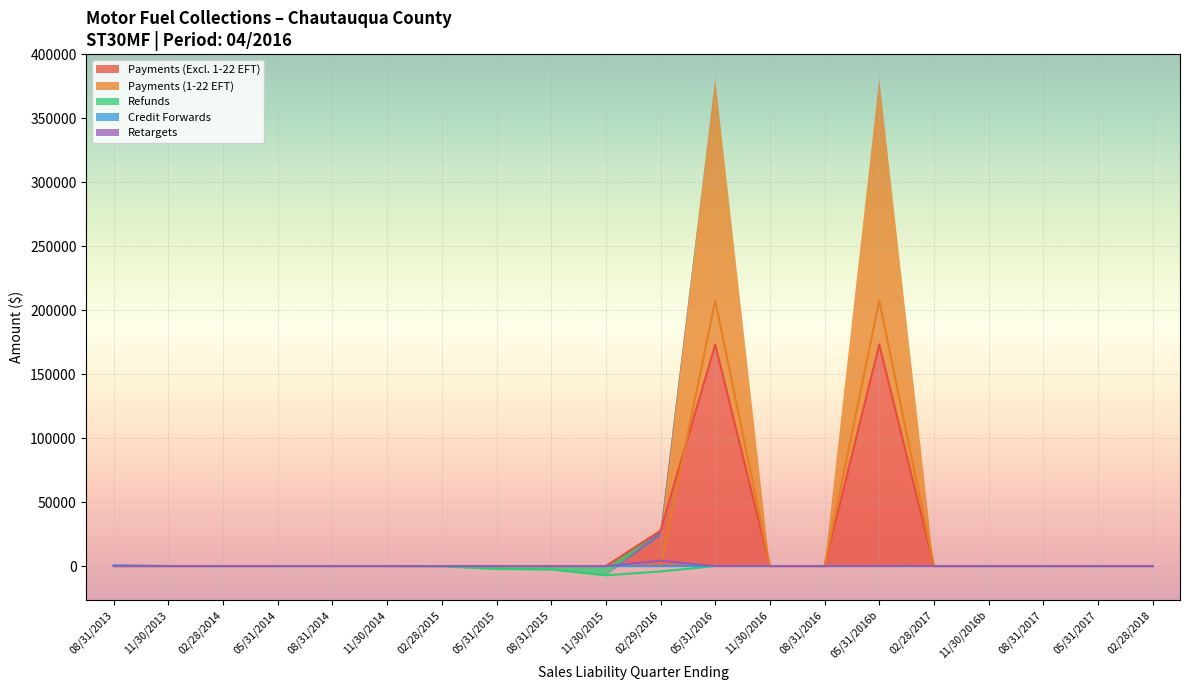

The value of Payments (Excl. 1-22 EFT) at 08/31/2013 is 0.0. True or false?

True